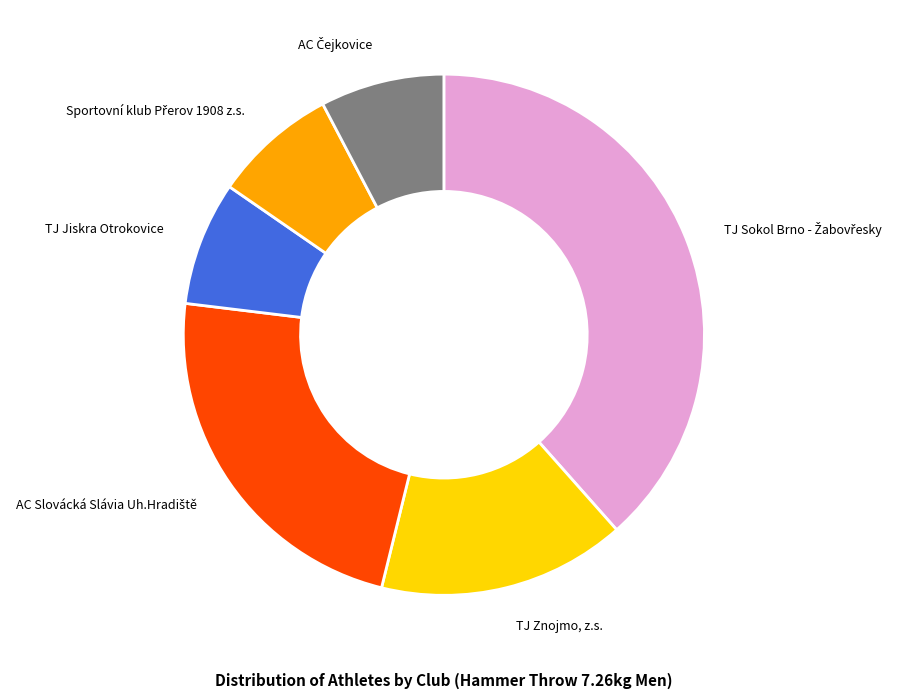

The TJ Znojmo, z.s. slice represents 15% of the pie. True or false?

True